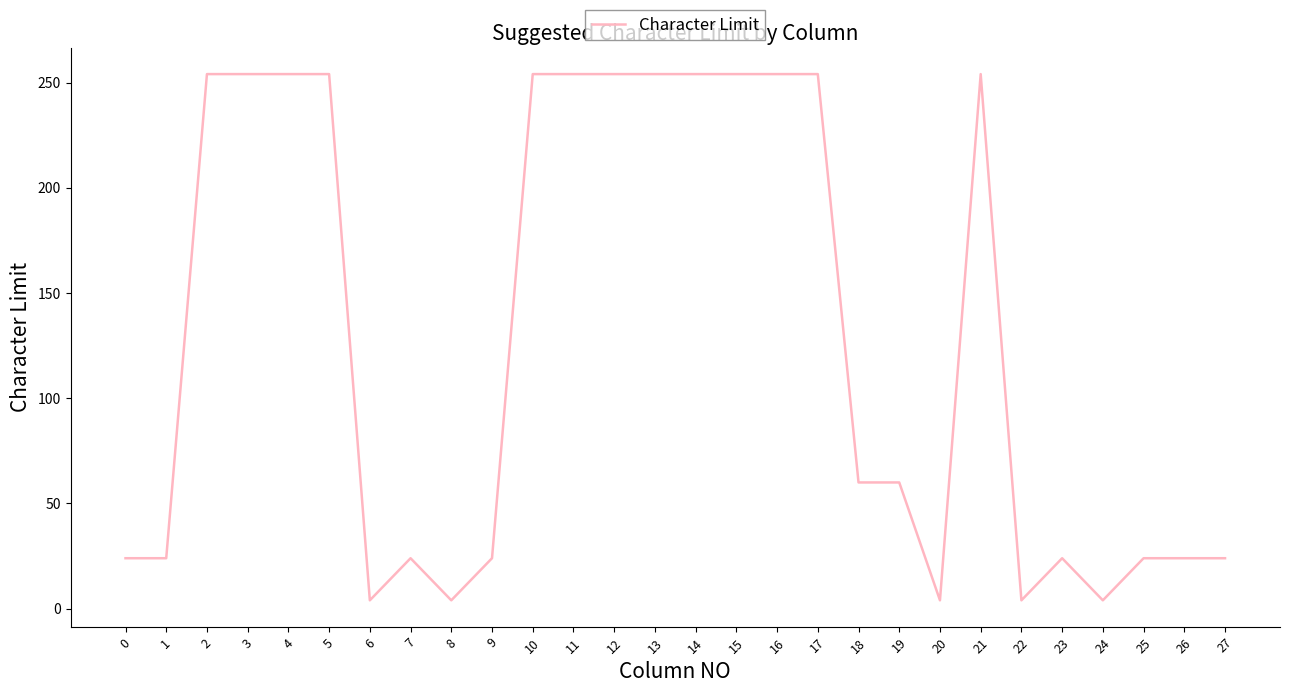

The chart shows a value of 158 at 14. True or false?

False